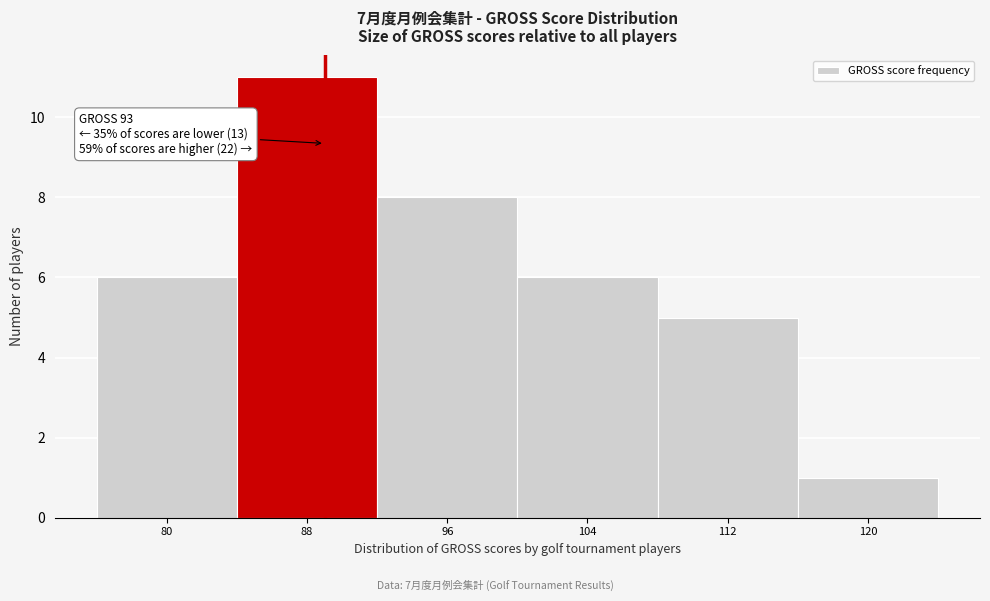

Reading left to right, transcribe all the data shown in this chart.

80=6	88=11	96=8	104=6	112=5	120=1